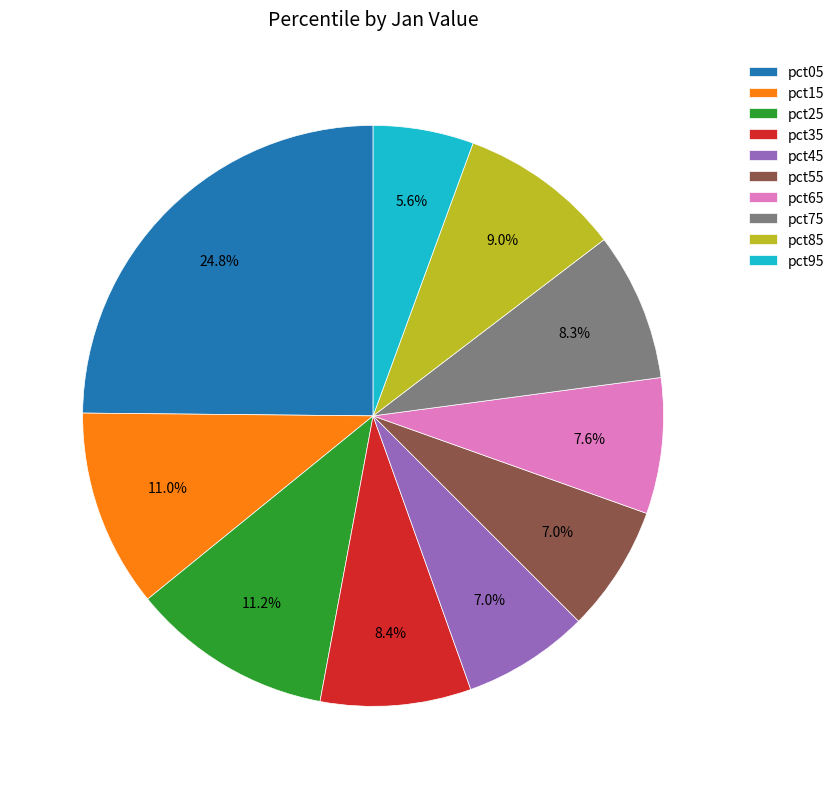

Does any single category account for the majority?

No